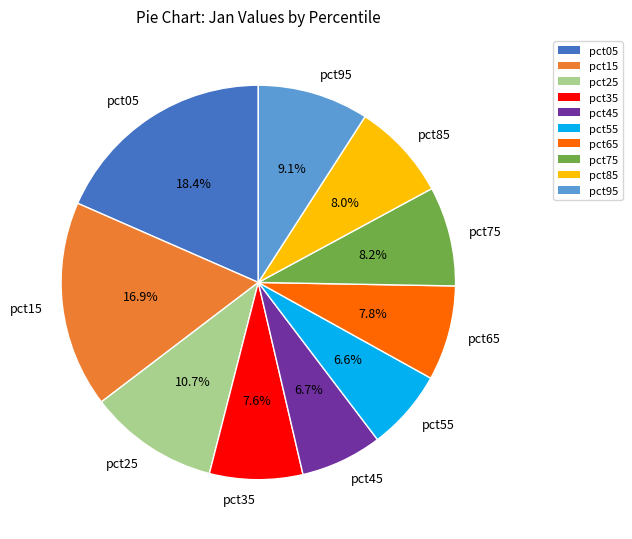

To the nearest percent, what is the difference between the largest and smallest slice percentages?

12%